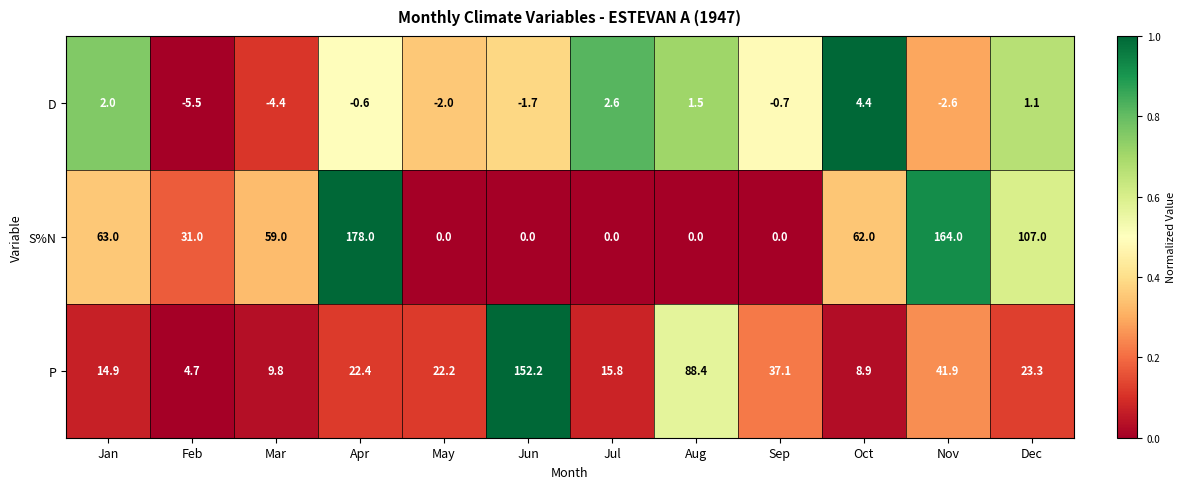

List the series in order of their peak value, lowest first.

D, P, S%N